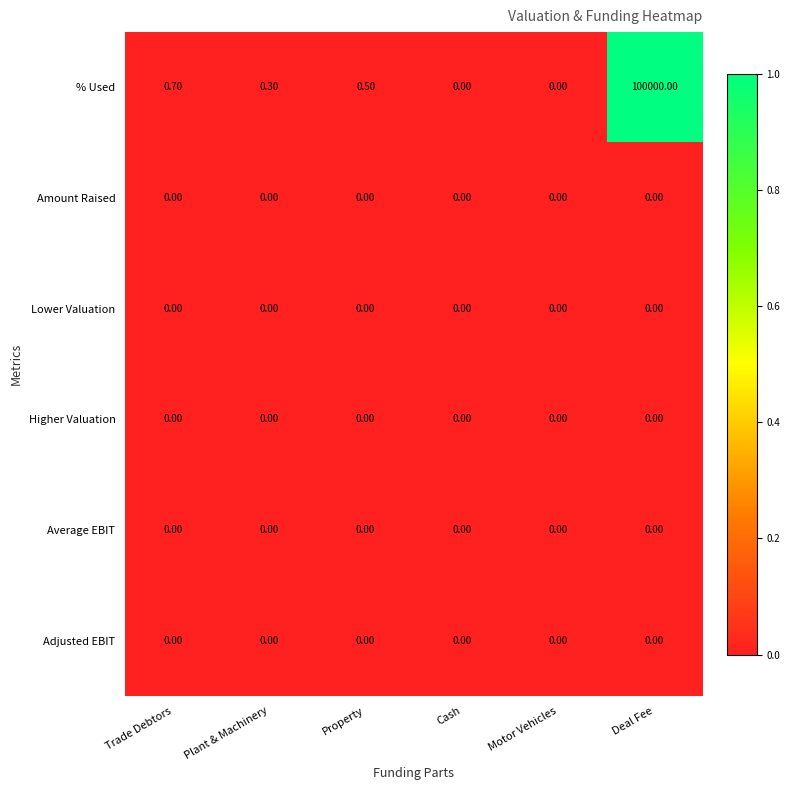

What is the spread (max minus min) of values at Trade Debtors?

0.7